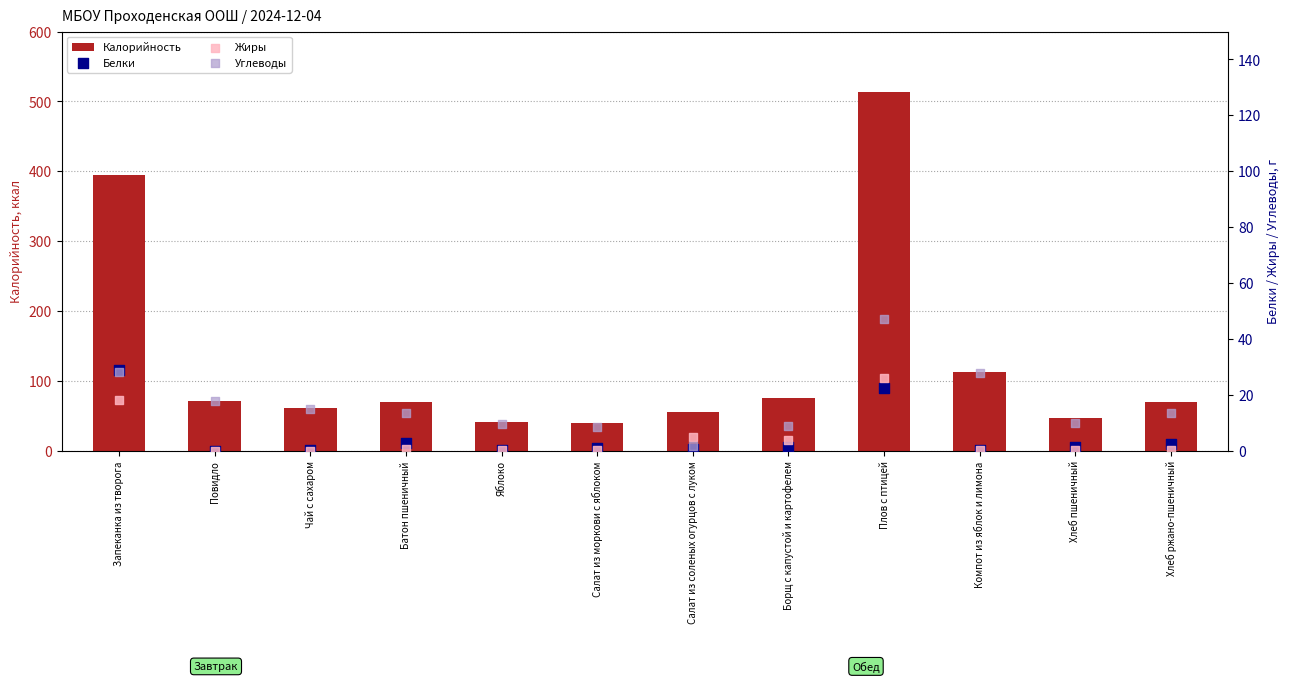

At how many categories does at least one series exceed 155?

2